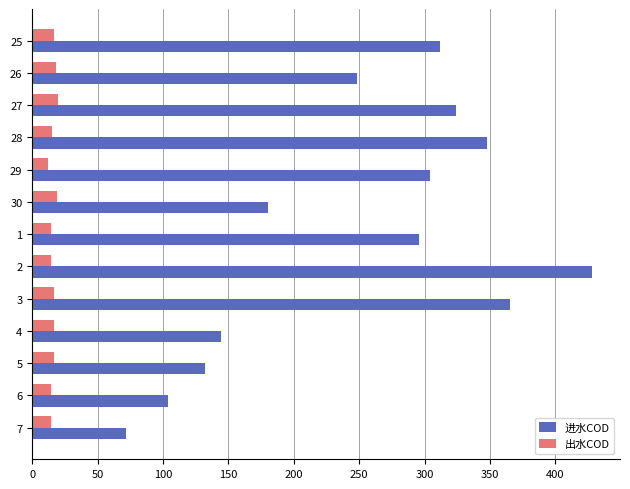

What is the greatest value displayed?

428